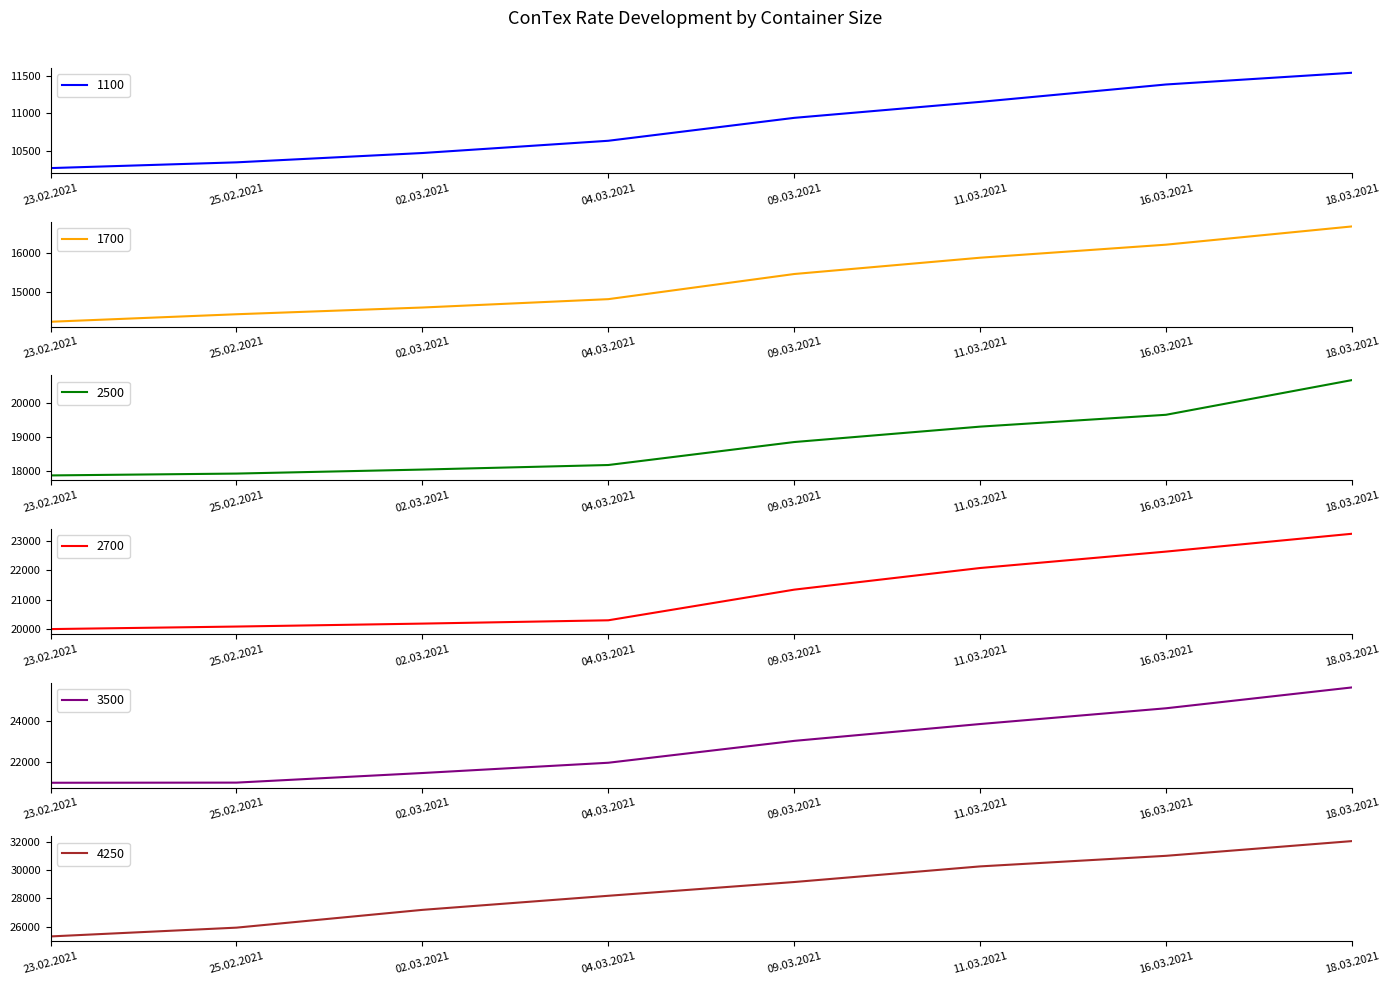

How many categories are shown in the chart?

8